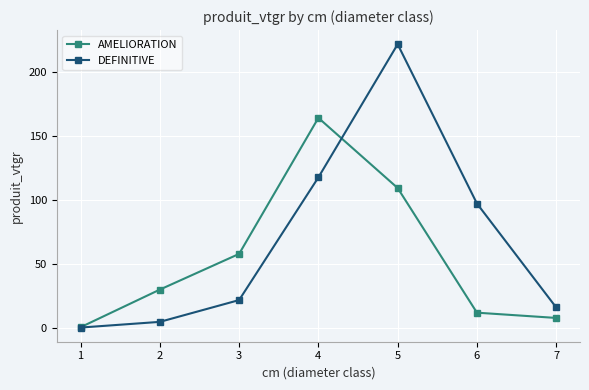

List the series in order of their peak value, highest first.

DEFINITIVE, AMELIORATION